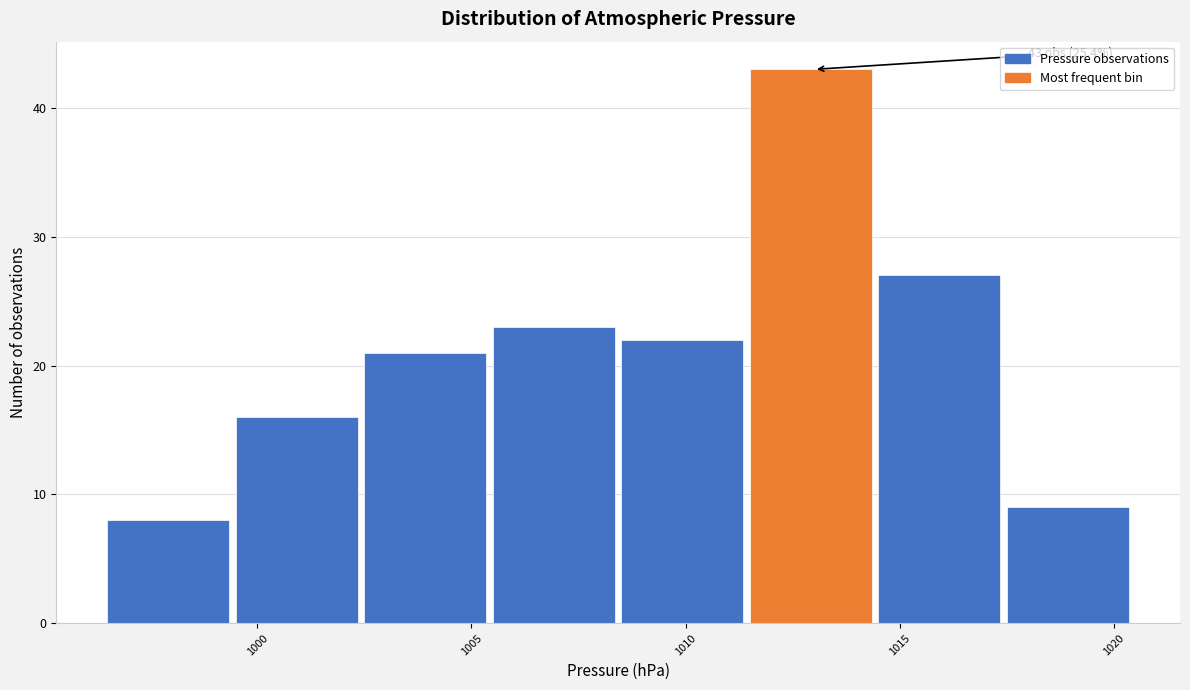

Over which range of the x-axis is the bar tallest?

1011.5 to 1014.5